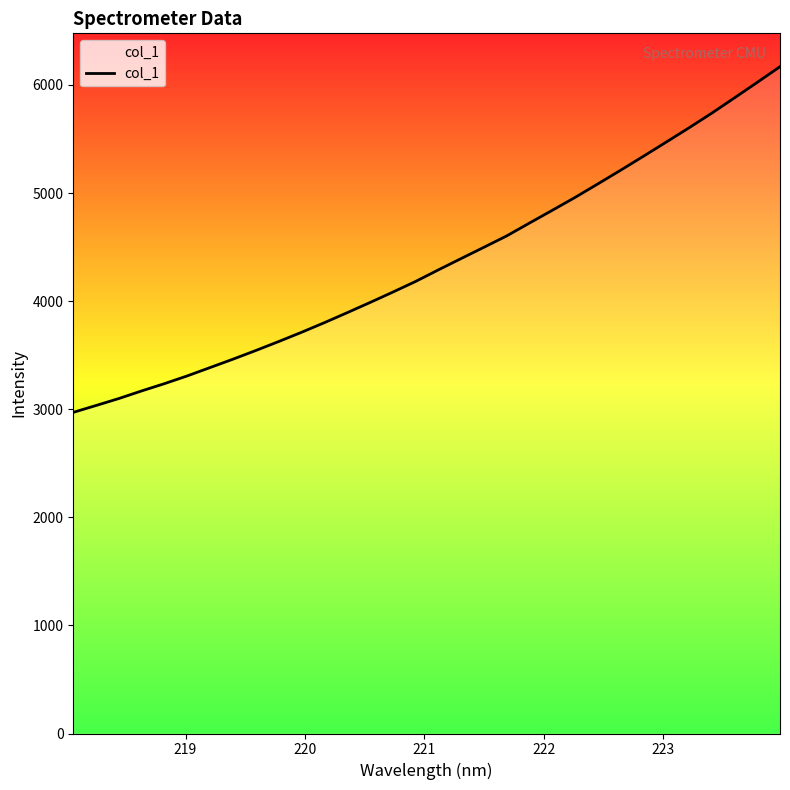

What is the difference between the maximum and minimum values?

3198.3